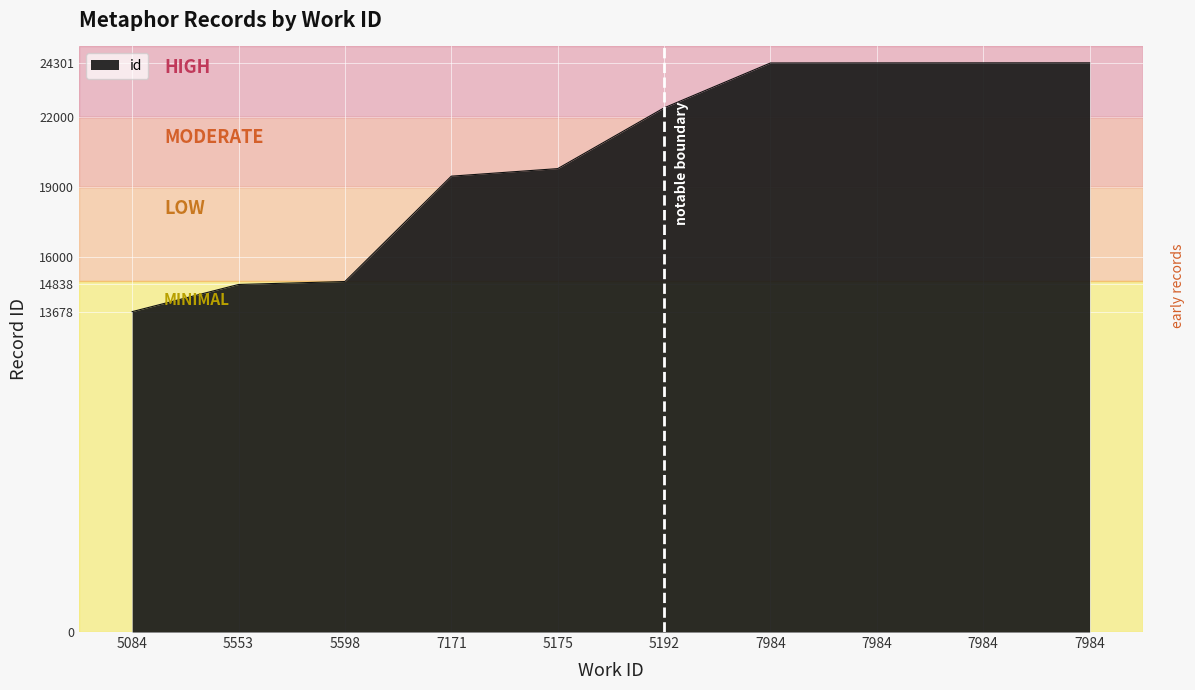

How many values are below 22378?

5